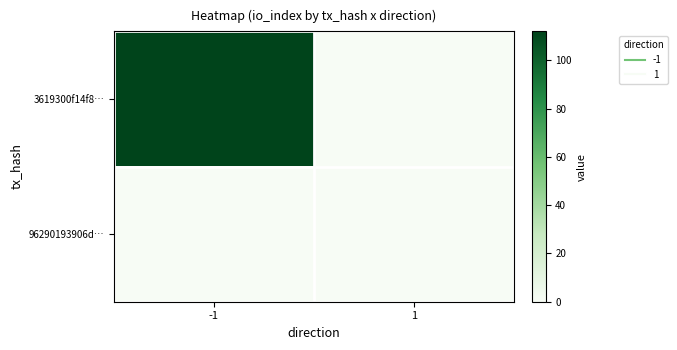

Which category has the lowest value across all series?

1